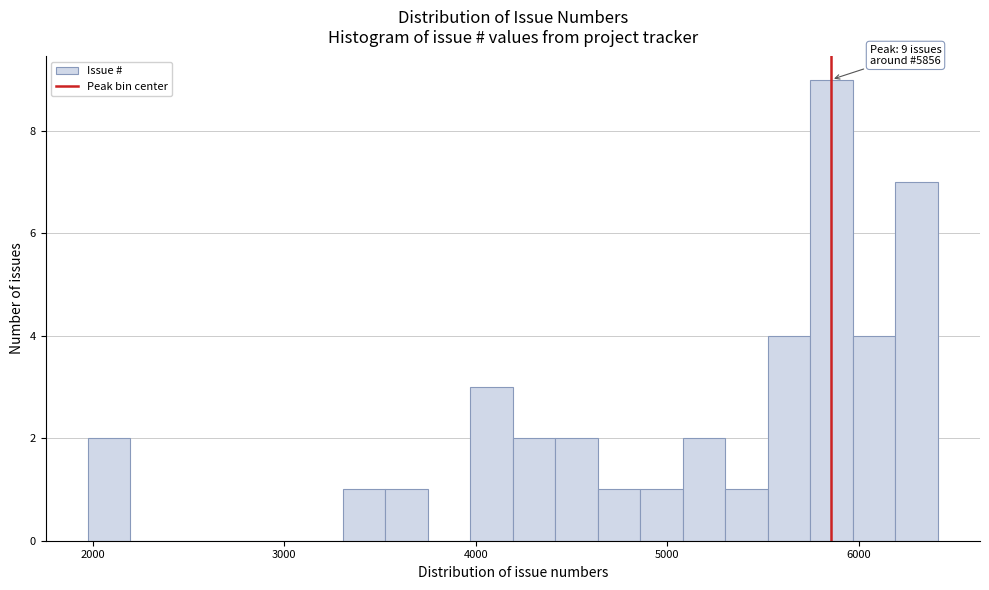

Around what value on the x-axis is the tallest bar? Give the approximate position of its centre, as read against the axis.

5900